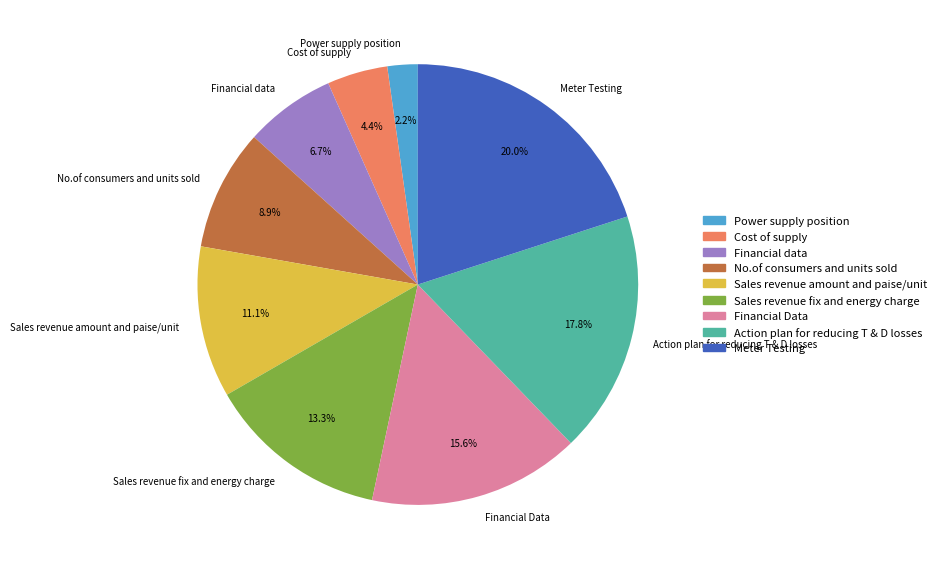

Is the sum of Financial data and Action plan for reducing T & D losses greater than half?

No